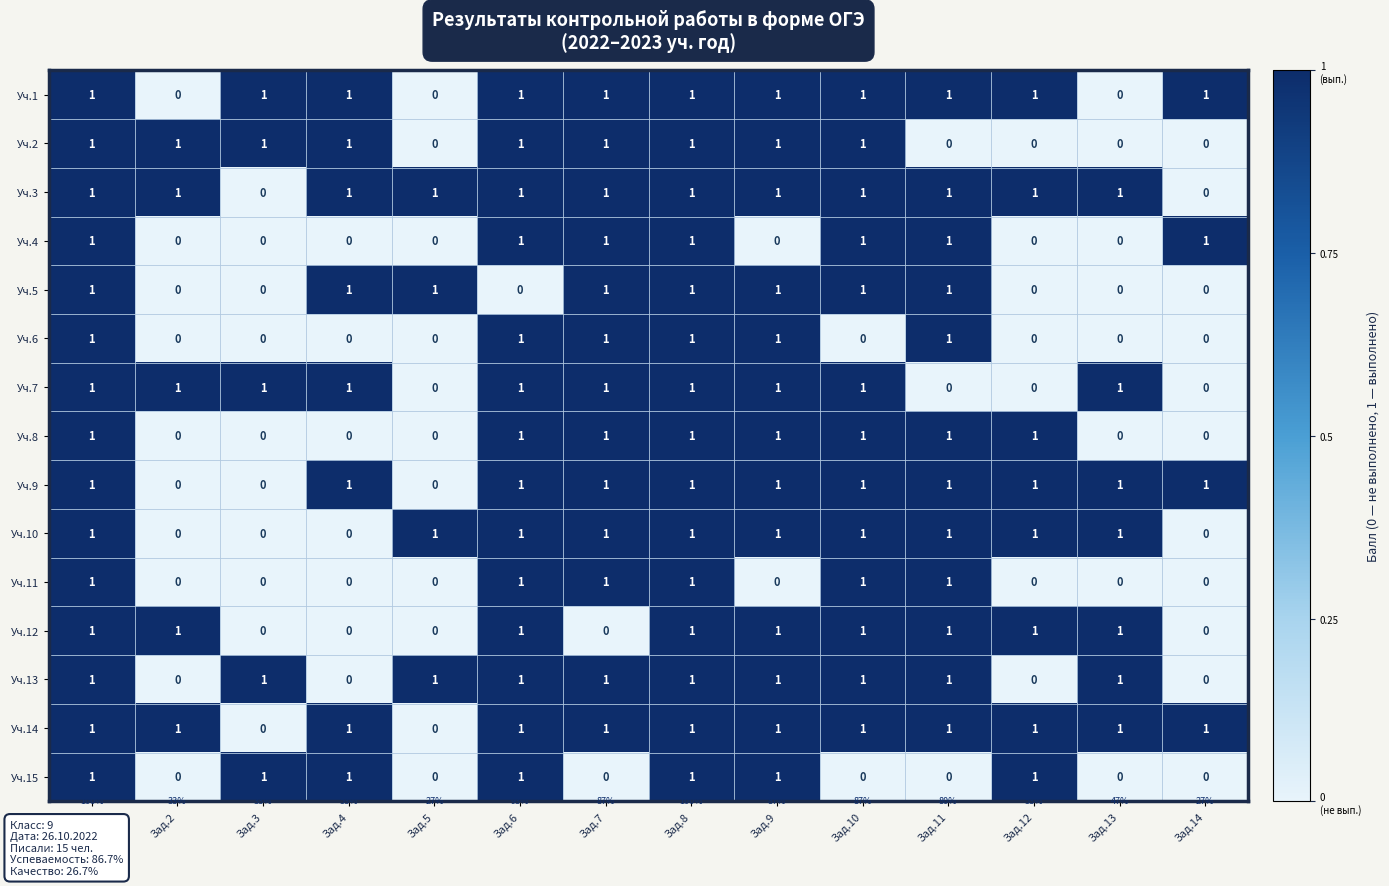

The Уч.3 series shows 1 at Зад.8. True or false?

True